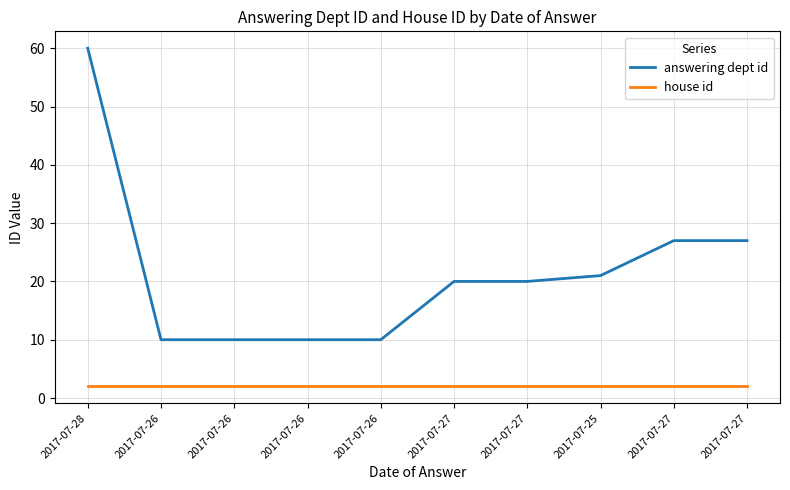

How many lines are shown in the chart?

2